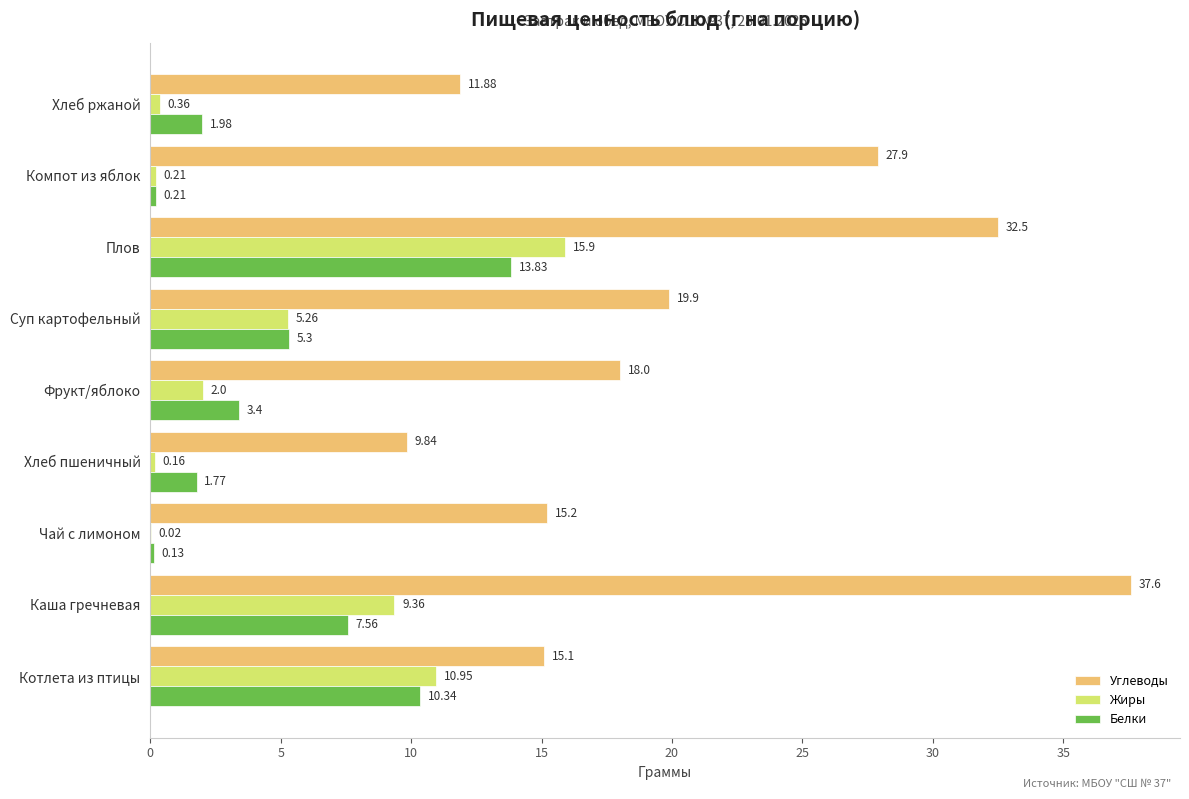

Which label corresponds to the largest value in the chart?

Каша гречневая